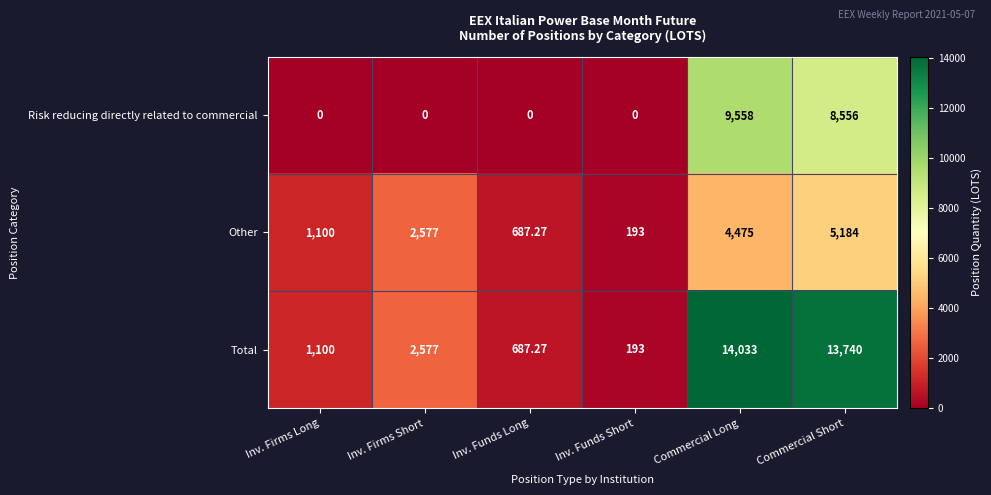

Is the value of Other at Inv. Firms Long greater than the value of Risk reducing directly related to commercial at Inv. Firms Short?

Yes